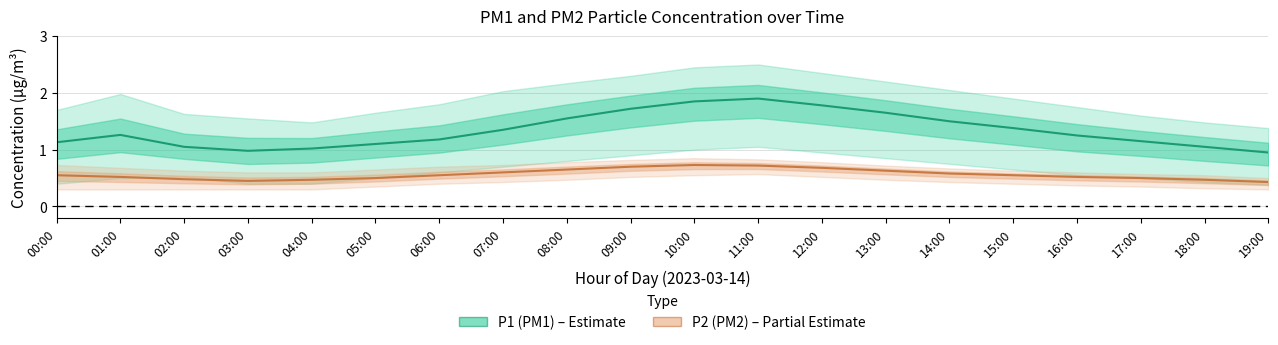

Reading left to right, list all the values displayed in this chart.

P1 (PM1): 00:00=1.1	01:00=1.3	02:00=1.1	03:00=1.0	04:00=1.0	05:00=1.1	06:00=1.2	07:00=1.4	08:00=1.6	09:00=1.7	10:00=1.9	11:00=1.9	12:00=1.8	13:00=1.6	14:00=1.5	15:00=1.4	16:00=1.2	17:00=1.1	18:00=1.1	19:00=0.9
P2 (PM2): 00:00=0.6	01:00=0.5	02:00=0.5	03:00=0.5	04:00=0.5	05:00=0.5	06:00=0.6	07:00=0.6	08:00=0.7	09:00=0.7	10:00=0.7	11:00=0.7	12:00=0.7	13:00=0.6	14:00=0.6	15:00=0.6	16:00=0.5	17:00=0.5	18:00=0.5	19:00=0.4